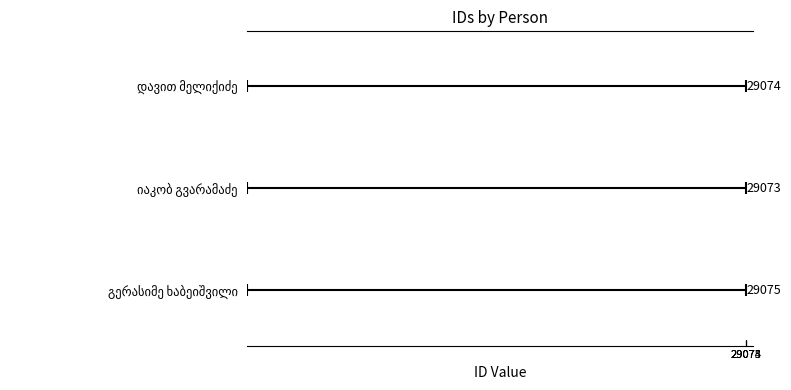

How many data points does each series have?

1